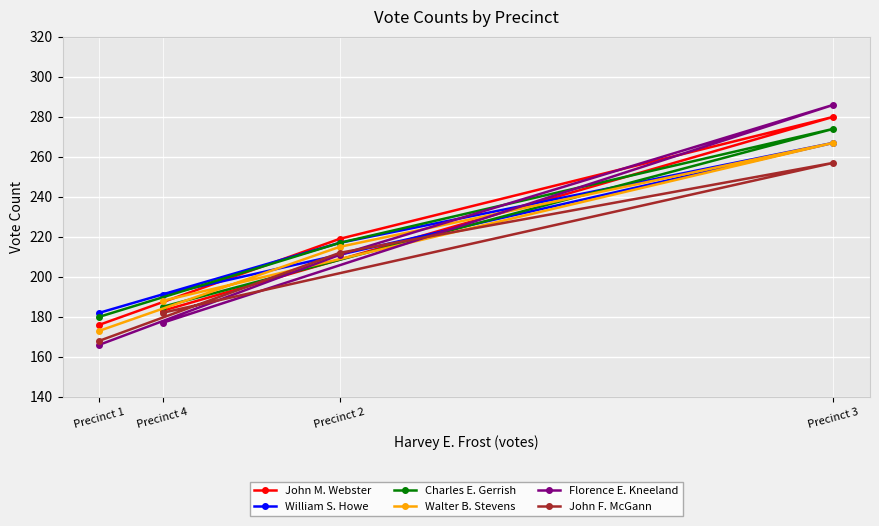

Is the value of Walter B. Stevens at Precinct 1 greater than the value of John M. Webster at Precinct 3?

No